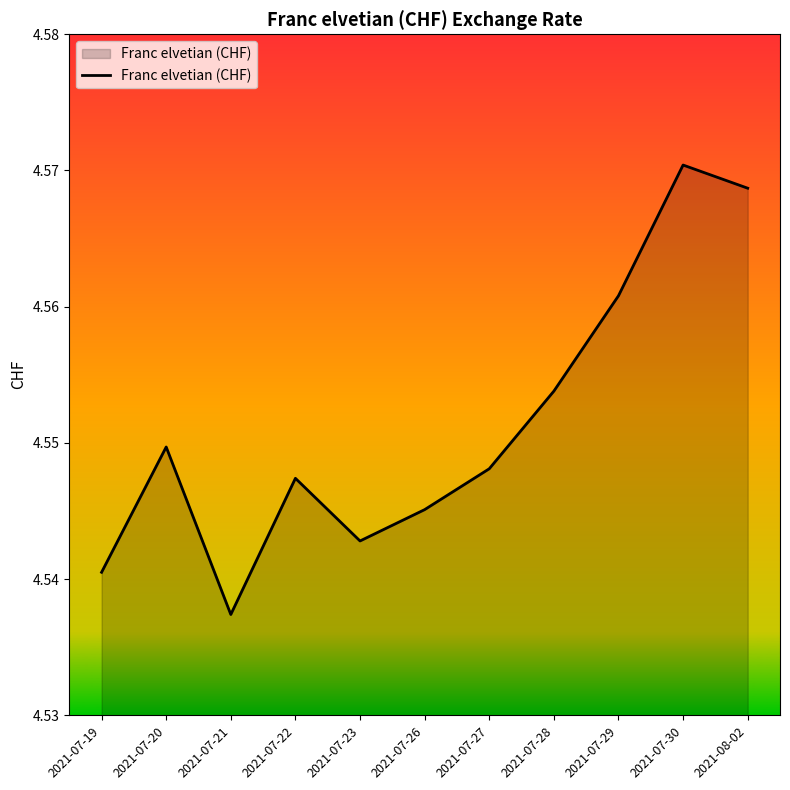

Which category has the lowest value across all series?

2021-07-21